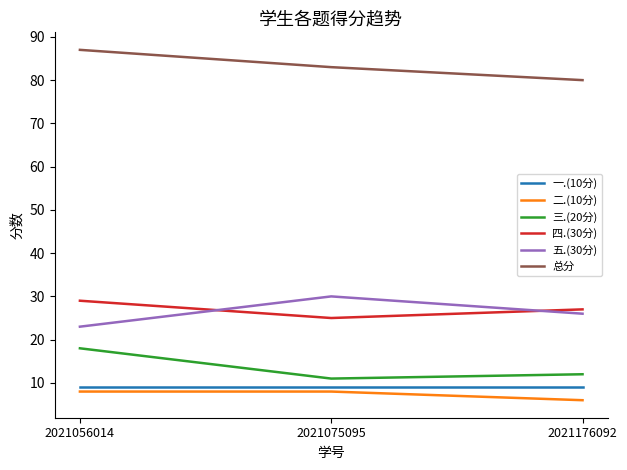

Count the 四.(30分) values in the range 25 to 29.

3